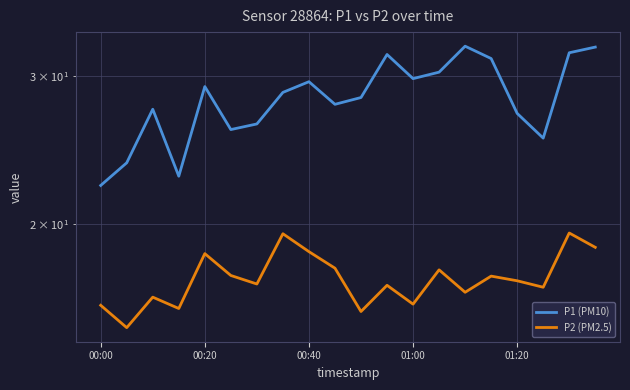

What are all the series names shown in the legend?

P1 (PM10), P2 (PM2.5)